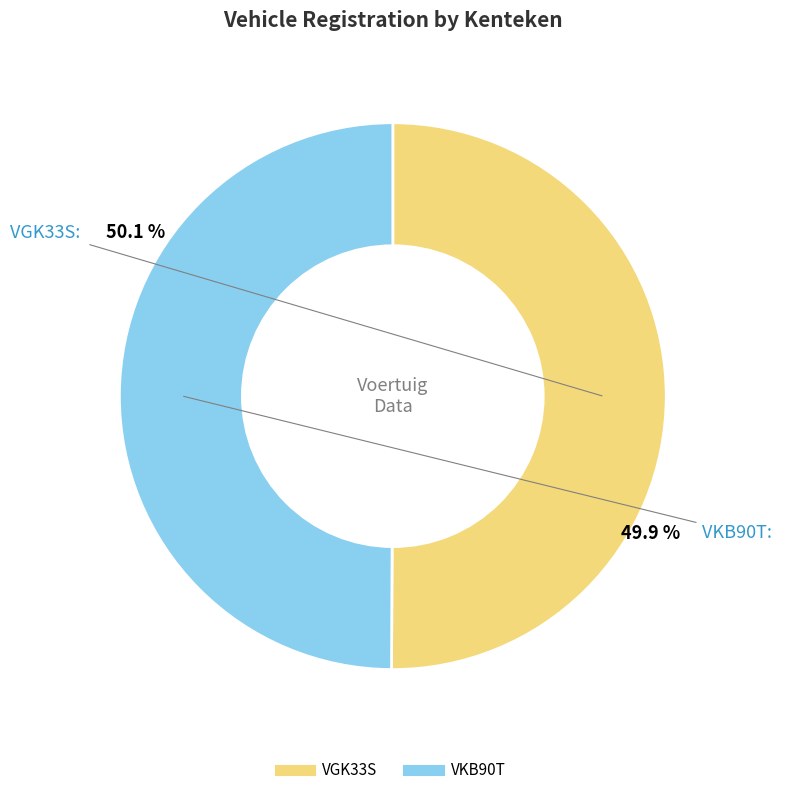

What is the ratio of the value at VKB90T to the value at VGK33S?

1.0